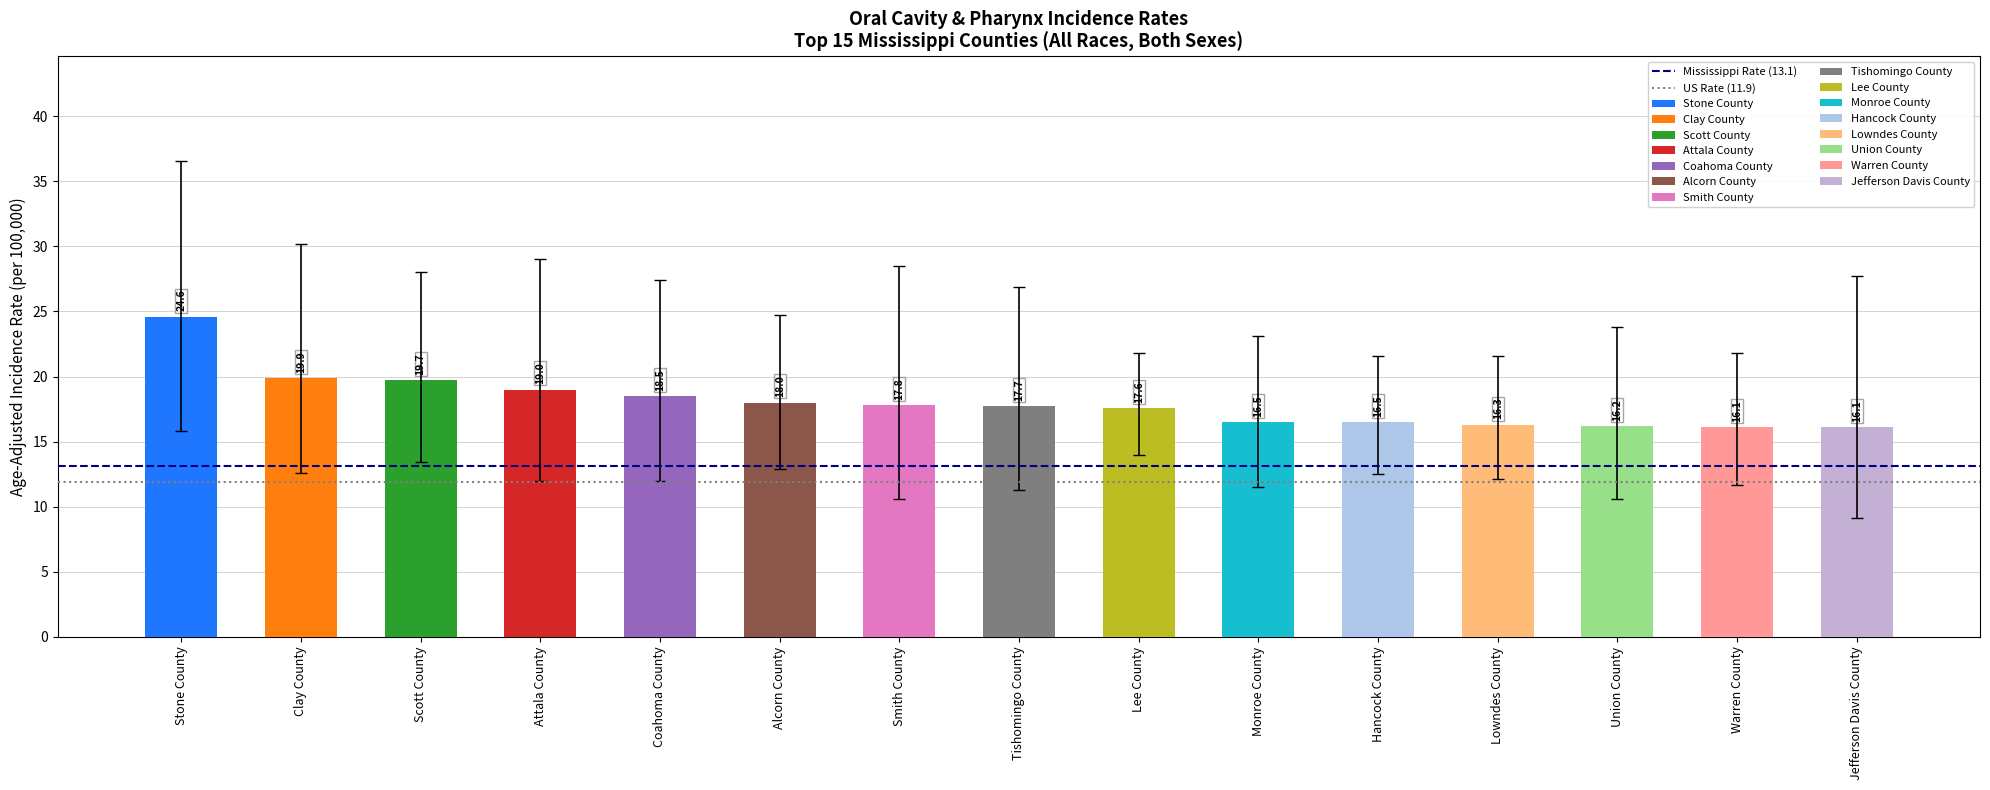

What position from the left is Clay County?

2